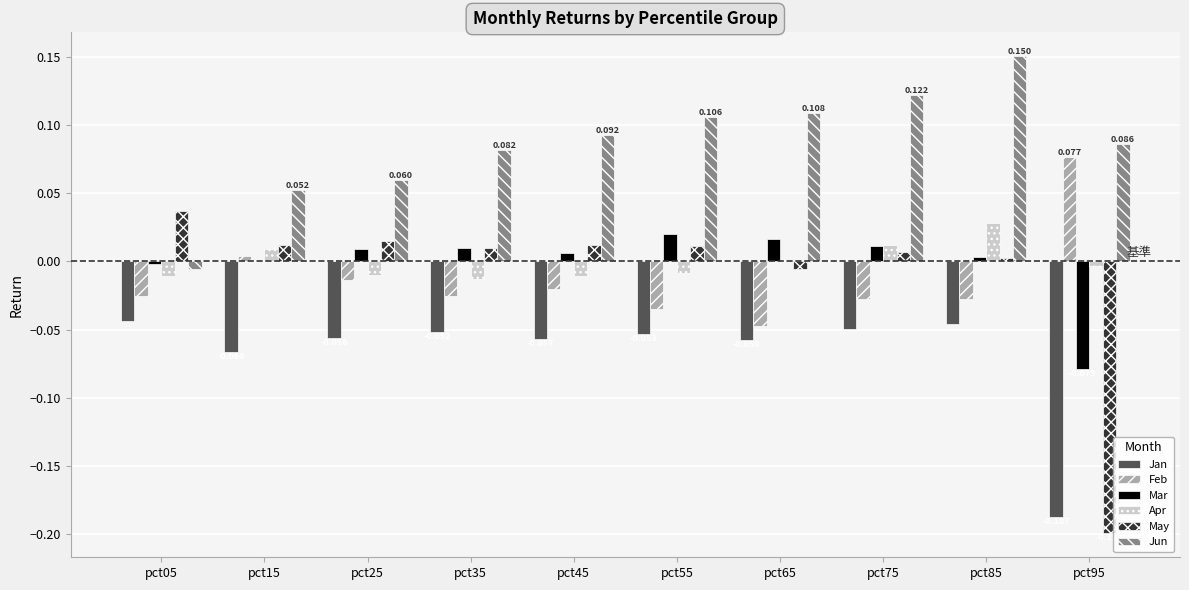

Between pct35 and pct95, which series saw the biggest shift?

May